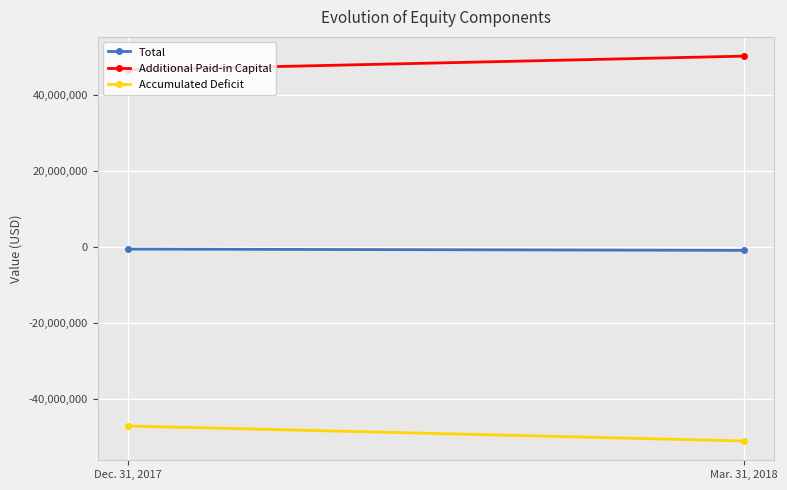

What is the highest value of the Additional Paid-in Capital series?

50176836